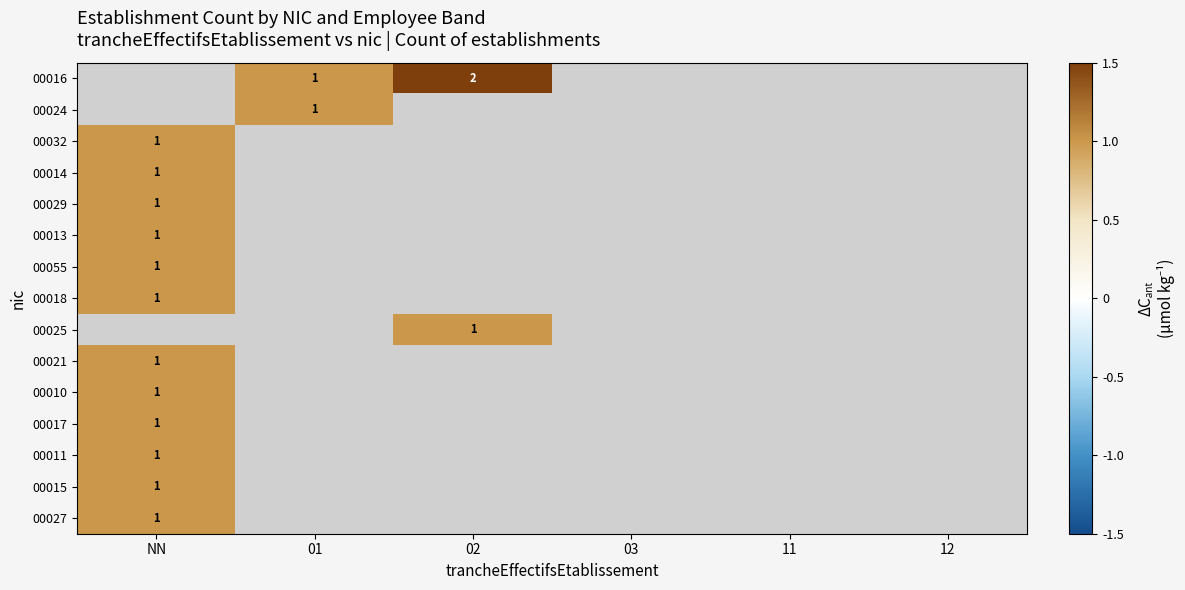

Is it true that 00021 equals 2 at NN?

False